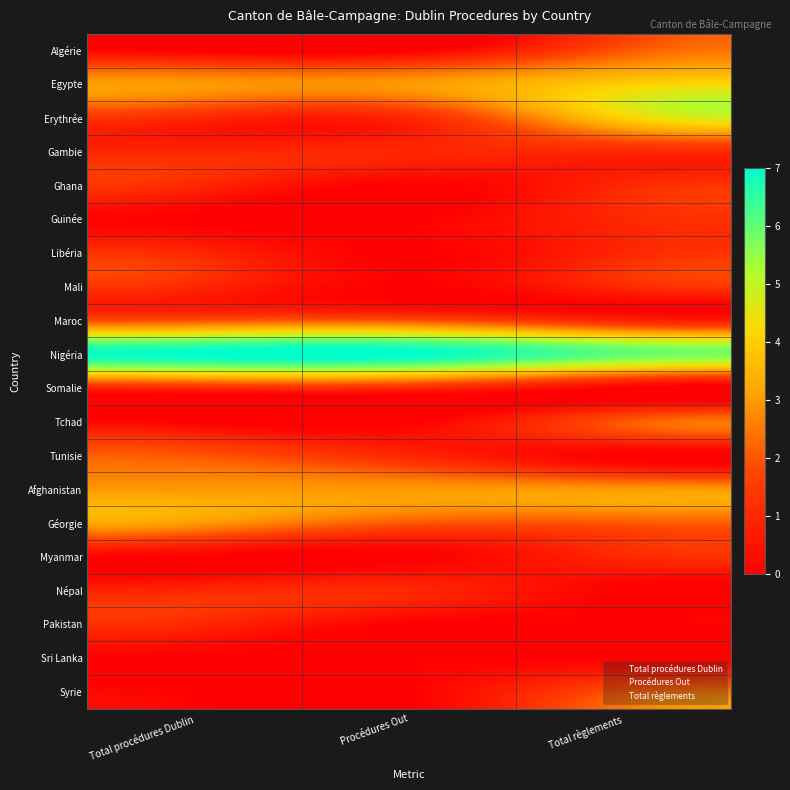

Reading left to right, what are all the values shown in this chart?

Algérie: Total procédures Dublin=0	Procédures Out=0	Total règlements=2
Egypte: Total procédures Dublin=3	Procédures Out=3	Total règlements=4
Erythrée: Total procédures Dublin=1	Procédures Out=1	Total règlements=4
Gambie: Total procédures Dublin=1	Procédures Out=1	Total règlements=1
Ghana: Total procédures Dublin=1	Procédures Out=0	Total règlements=1
Guinée: Total procédures Dublin=0	Procédures Out=0	Total règlements=1
Libéria: Total procédures Dublin=1	Procédures Out=0	Total règlements=1
Mali: Total procédures Dublin=1	Procédures Out=0	Total règlements=1
Maroc: Total procédures Dublin=2	Procédures Out=2	Total règlements=1
Nigéria: Total procédures Dublin=7	Procédures Out=7	Total règlements=6
Somalie: Total procédures Dublin=1	Procédures Out=1	Total règlements=0
Tchad: Total procédures Dublin=0	Procédures Out=0	Total règlements=2
Tunisie: Total procédures Dublin=2	Procédures Out=1	Total règlements=0
Afghanistan: Total procédures Dublin=3	Procédures Out=3	Total règlements=3
Géorgie: Total procédures Dublin=3	Procédures Out=2	Total règlements=2
Myanmar: Total procédures Dublin=0	Procédures Out=0	Total règlements=1
Népal: Total procédures Dublin=1	Procédures Out=1	Total règlements=0
Pakistan: Total procédures Dublin=1	Procédures Out=0	Total règlements=0
Sri Lanka: Total procédures Dublin=0	Procédures Out=0	Total règlements=0
Syrie: Total procédures Dublin=0	Procédures Out=0	Total règlements=2